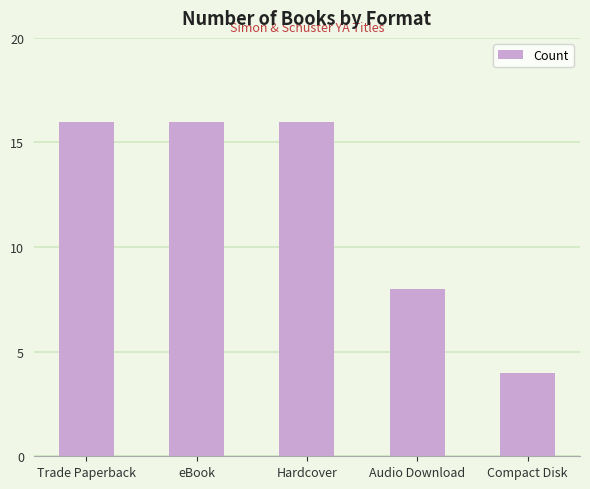

What is the maximum value shown in the chart?

16